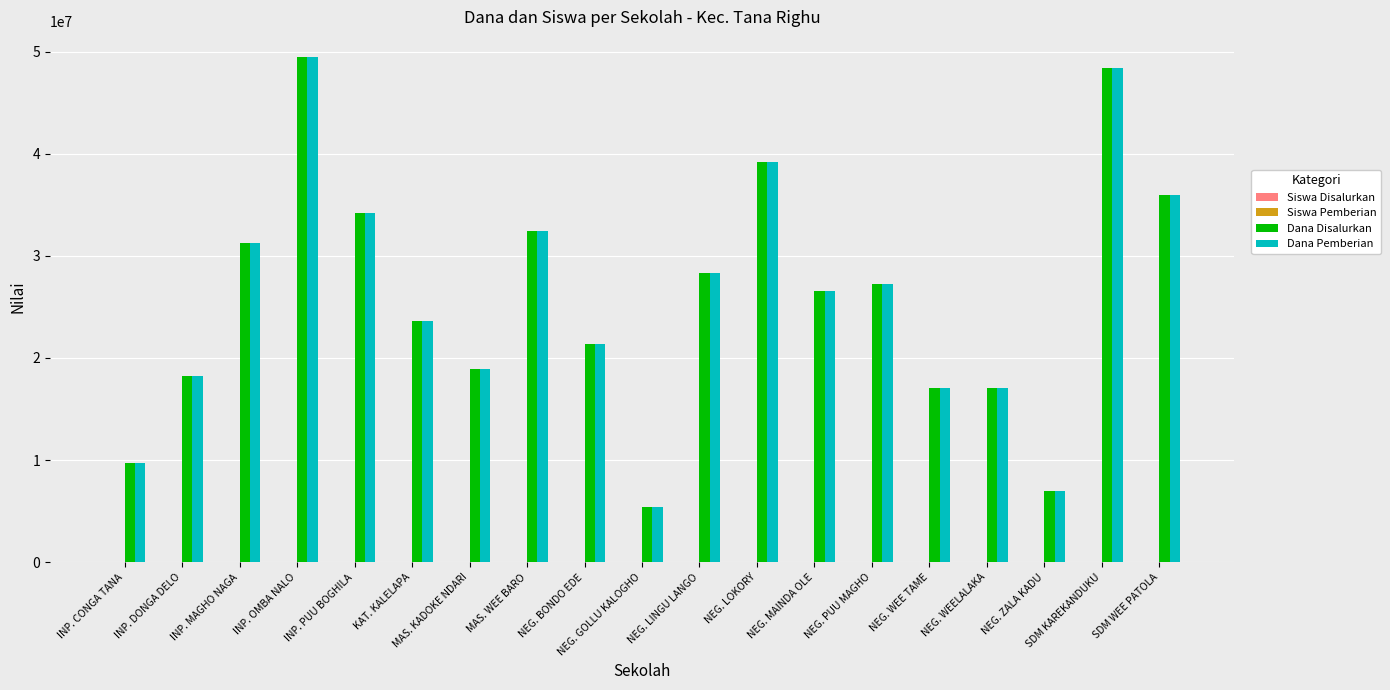

Is it true that Dana Pemberian equals 26550000 at NEG. MAINDA OLE?

True